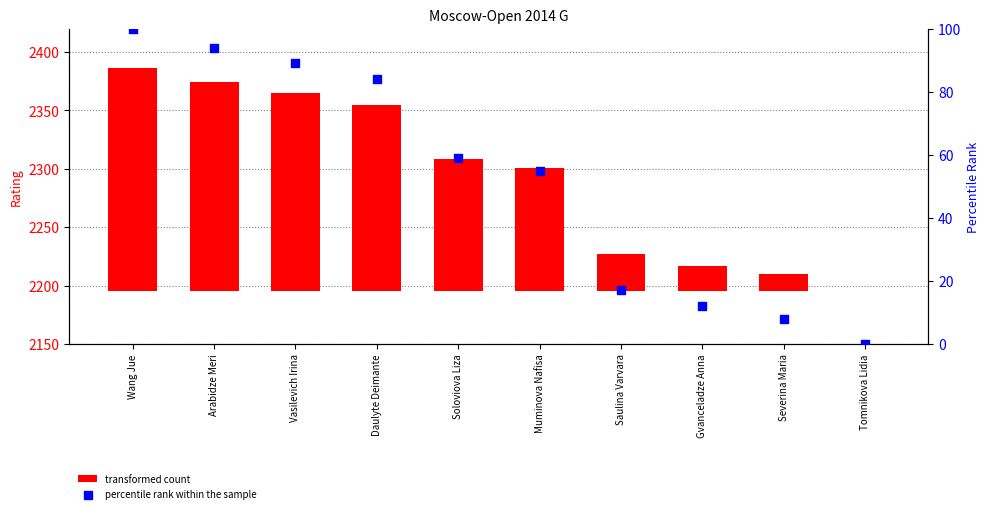

Which series has the largest total across all categories?

transformed count